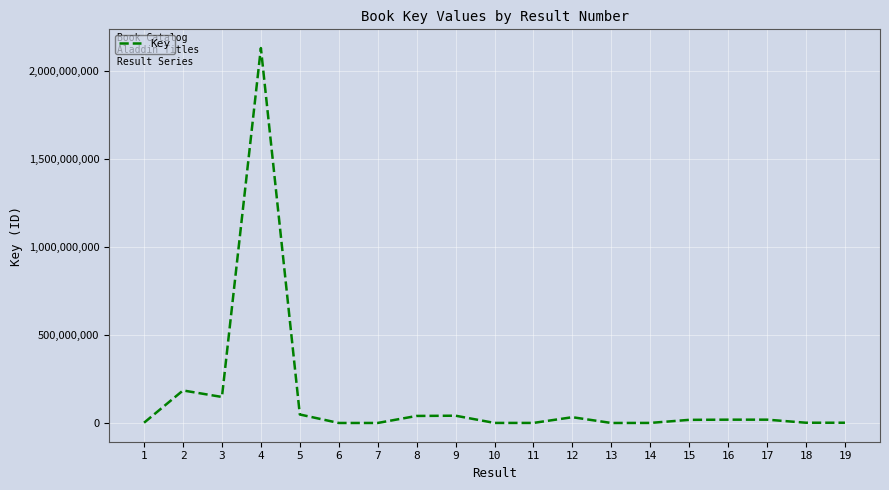

What is the difference between the maximum and minimum values?

2130229032